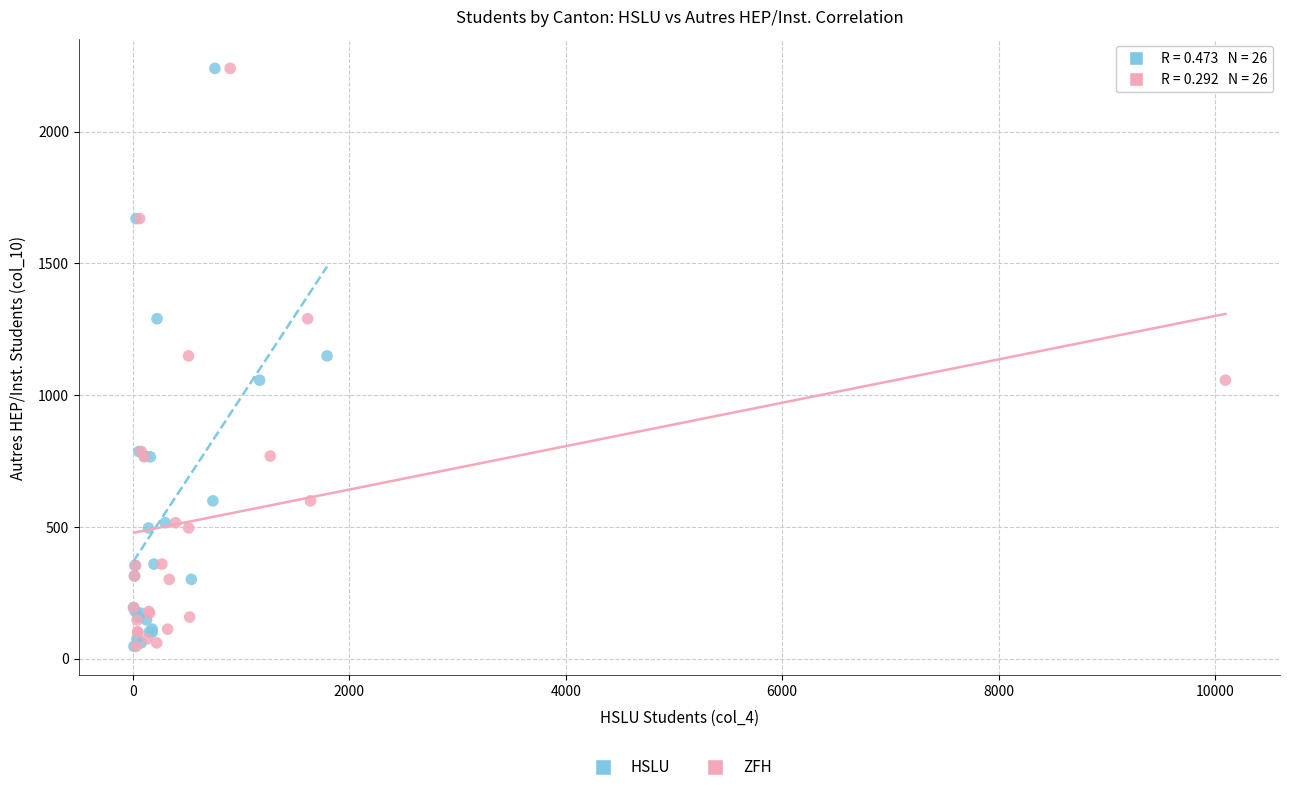

What are all the series names shown in the legend?

HSLU, ZFH